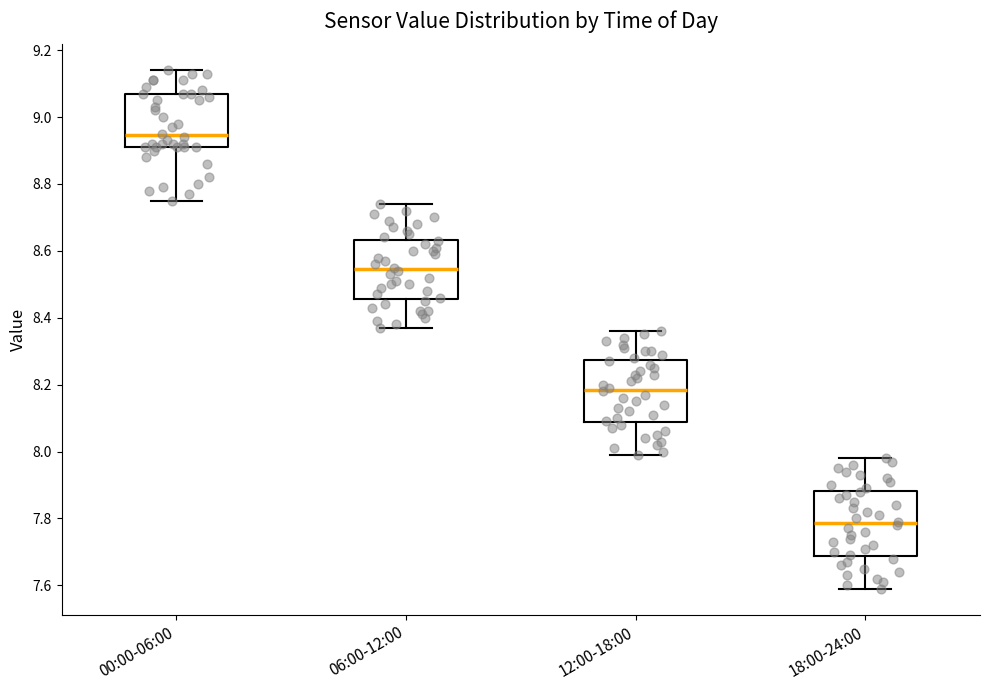

Where does the lower whisker of the box for 12:00-18:00 end on the y-axis? The values are not printed on the chart, so give them approximately, as read against the axis.

8.00